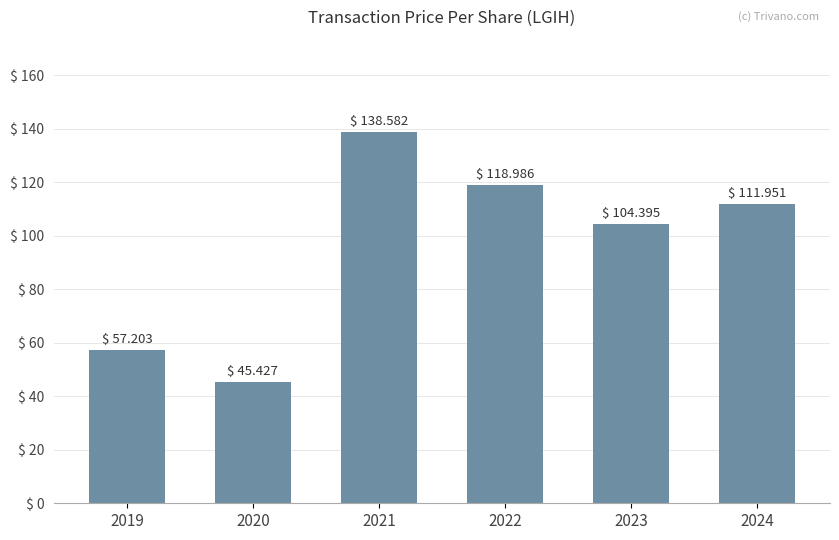

Are the bars grouped side by side (vs. stacked)?

No